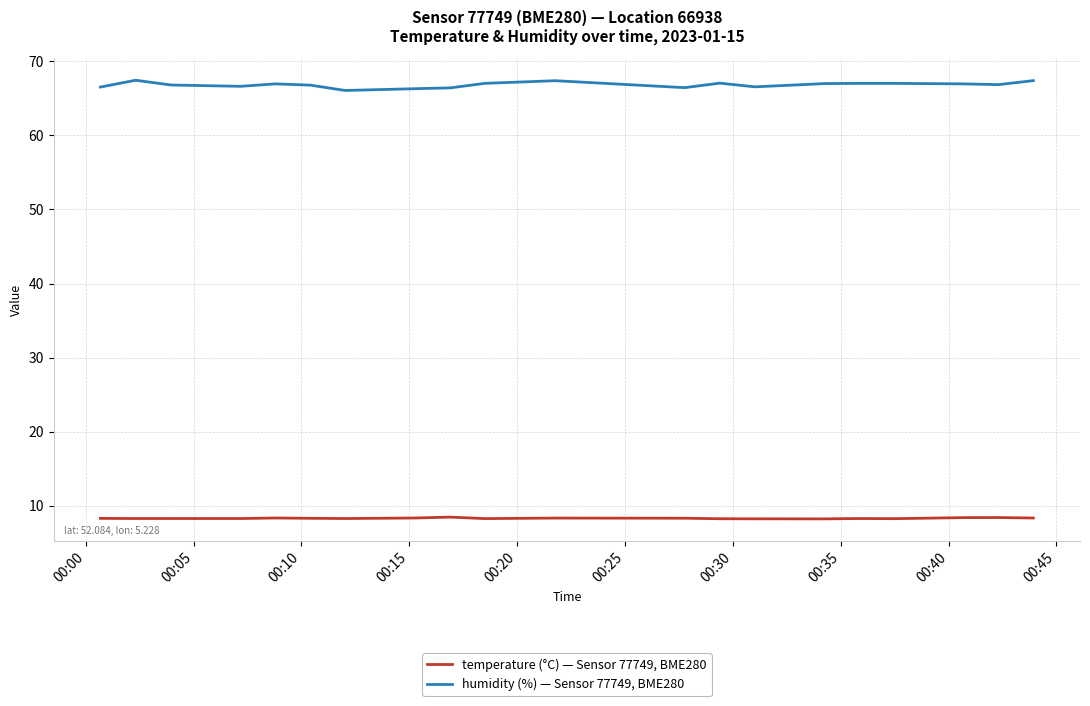

Rank the series by their maximum value, from lowest to highest.

temperature (°C) — Sensor 77749, BME280, humidity (%) — Sensor 77749, BME280